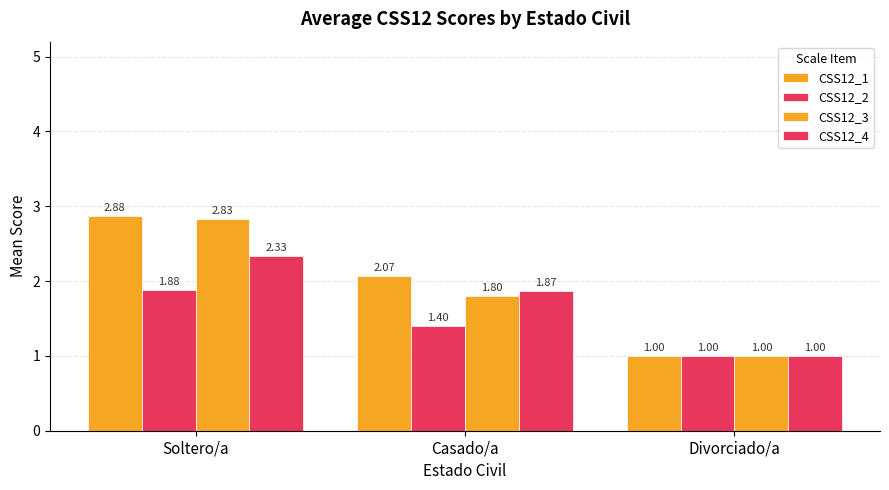

Reading left to right, transcribe all the data shown in this chart.

CSS12_1: Soltero/a=2.9	Casado/a=2.1	Divorciado/a=1.0
CSS12_2: Soltero/a=1.9	Casado/a=1.4	Divorciado/a=1.0
CSS12_3: Soltero/a=2.8	Casado/a=1.8	Divorciado/a=1.0
CSS12_4: Soltero/a=2.3	Casado/a=1.9	Divorciado/a=1.0